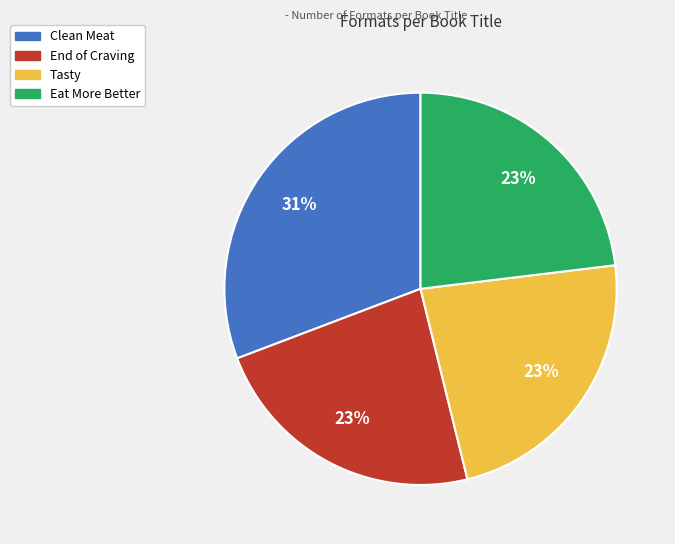

Does any single category account for the majority?

No